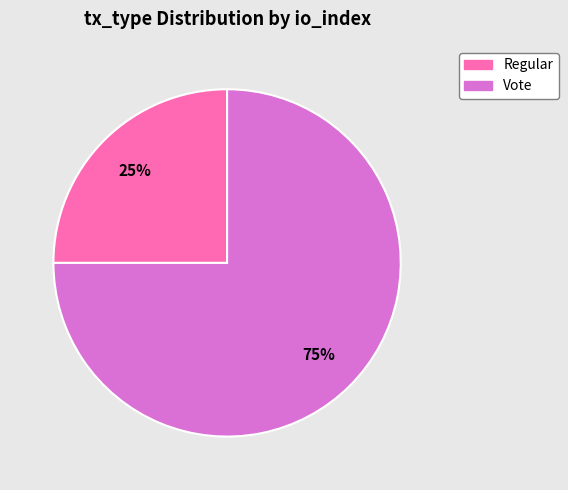

What percentage is the Regular slice, to the nearest percent?

25%